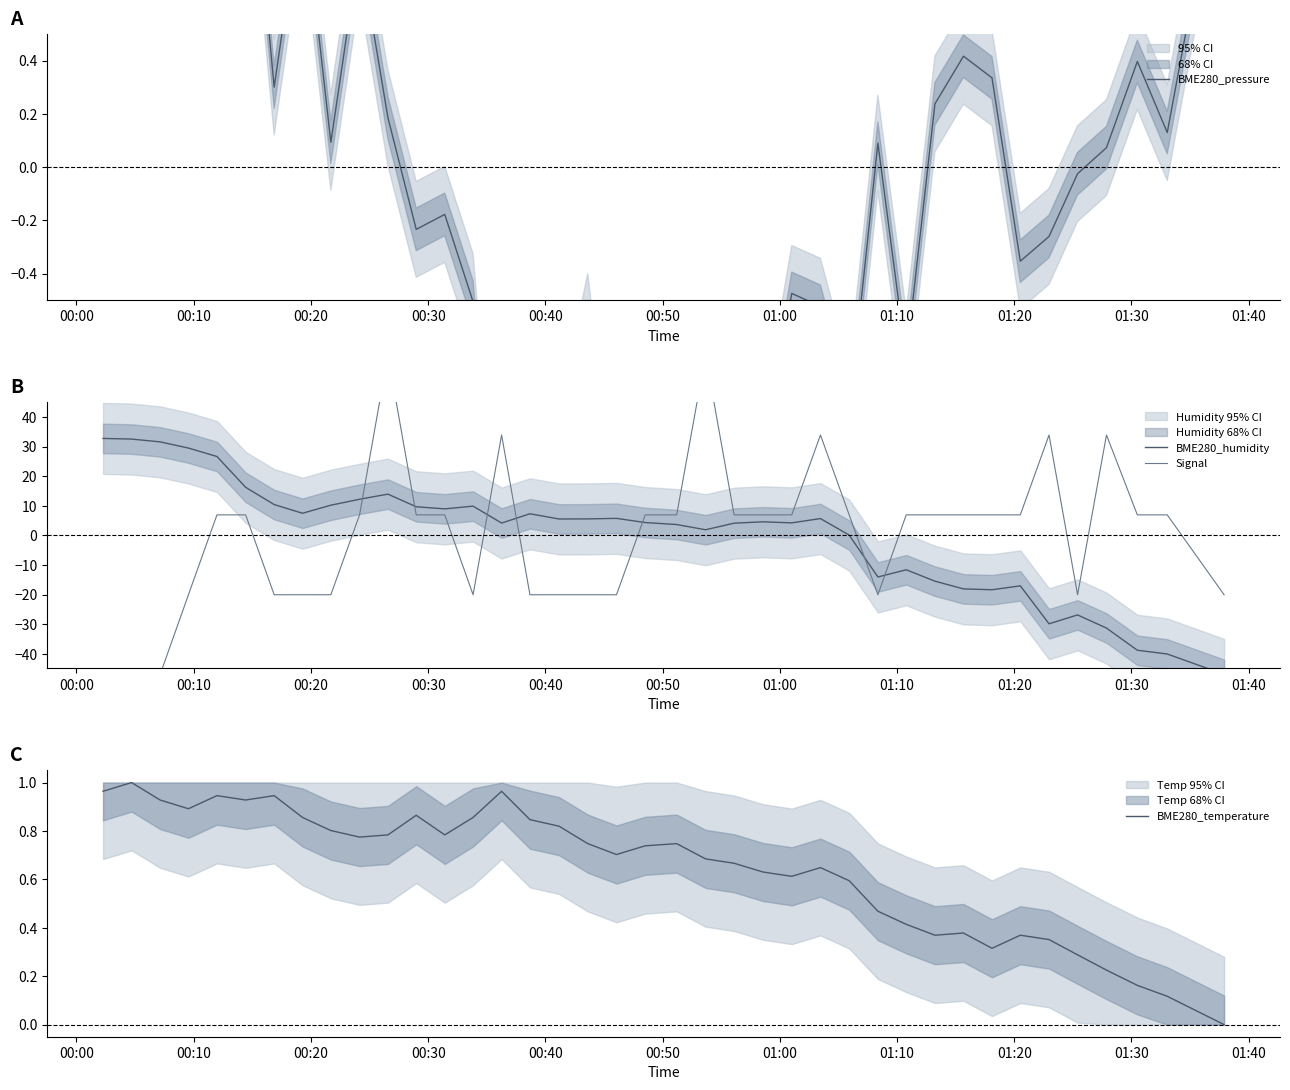

Which series ends up on top after the final intersection of BME280_temperature and BME280_humidity?

BME280_temperature